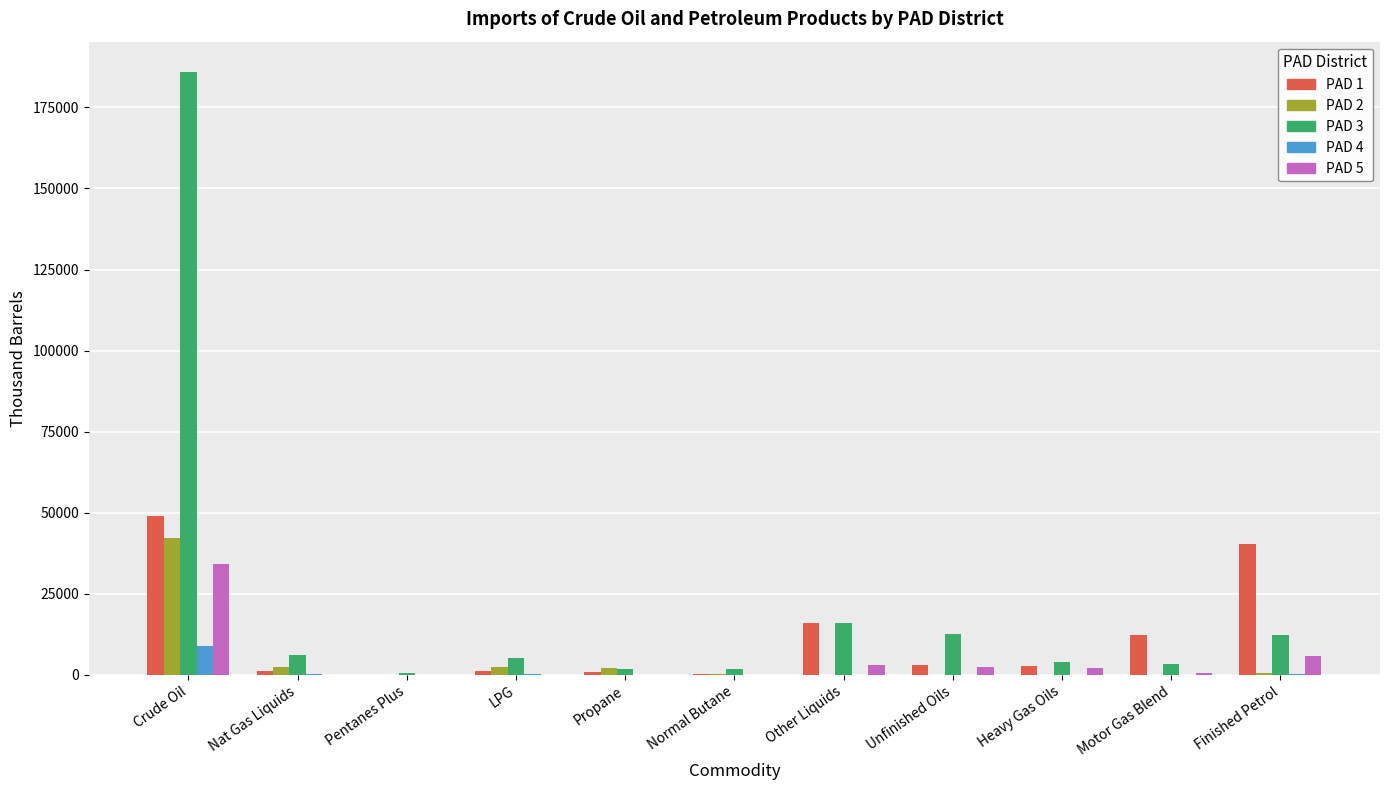

How many data points does each series have?

11